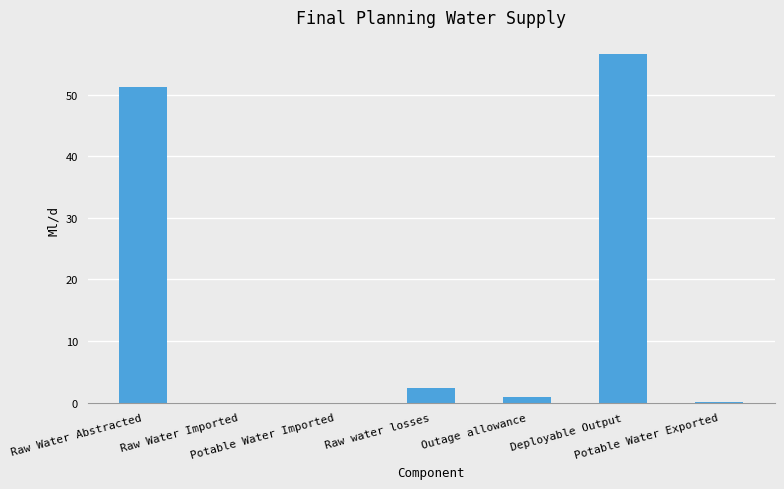

What is the sum of all values?

111.1